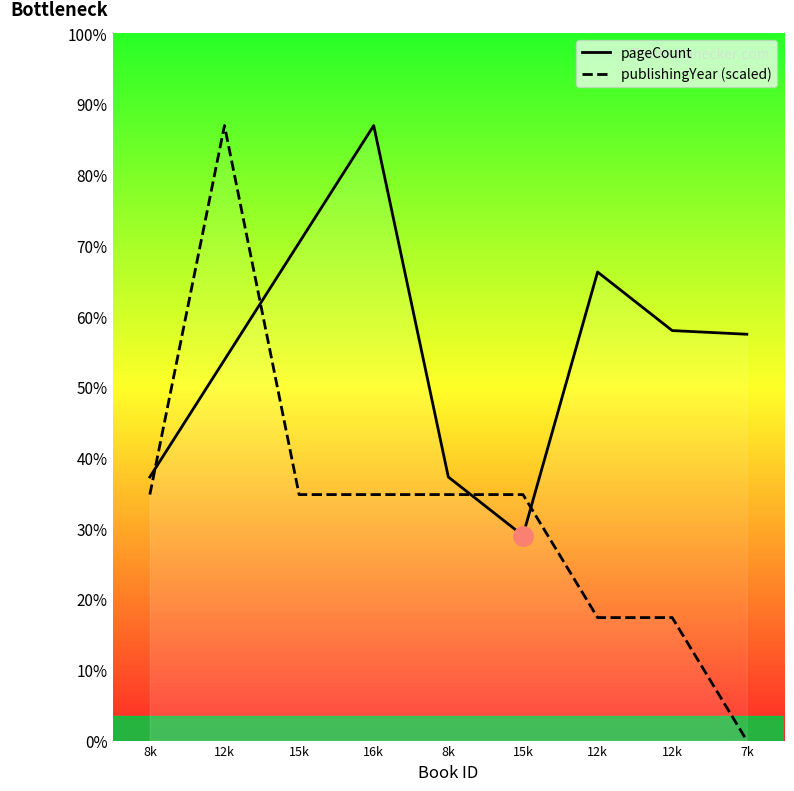

Rank the categories by pageCount value from lowest to highest.

15k, 8k, 8k, 12k, 7k, 12k, 12k, 15k, 16k